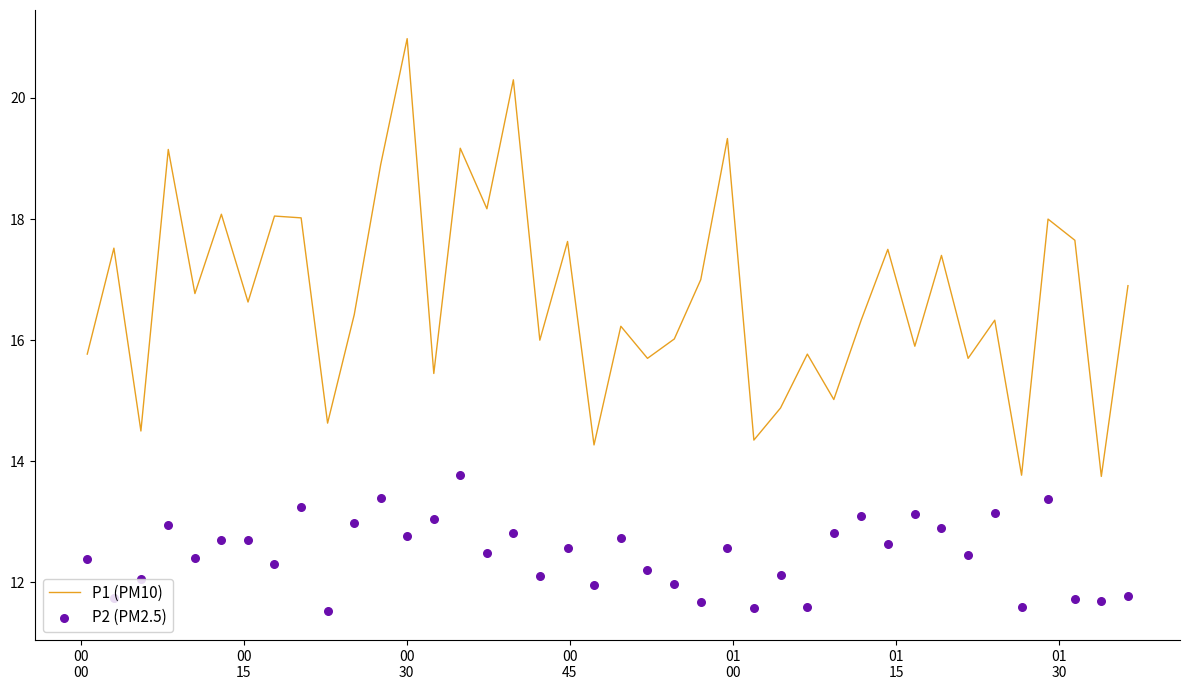

What is the lowest value of the P1 (PM10) series?

13.8